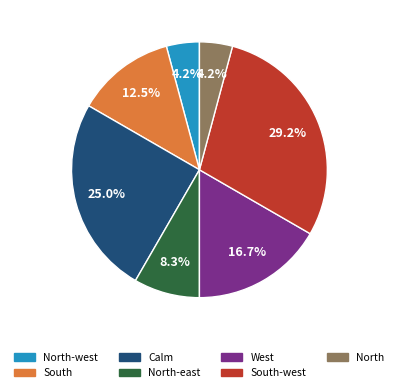

Is there a majority slice in this chart?

No